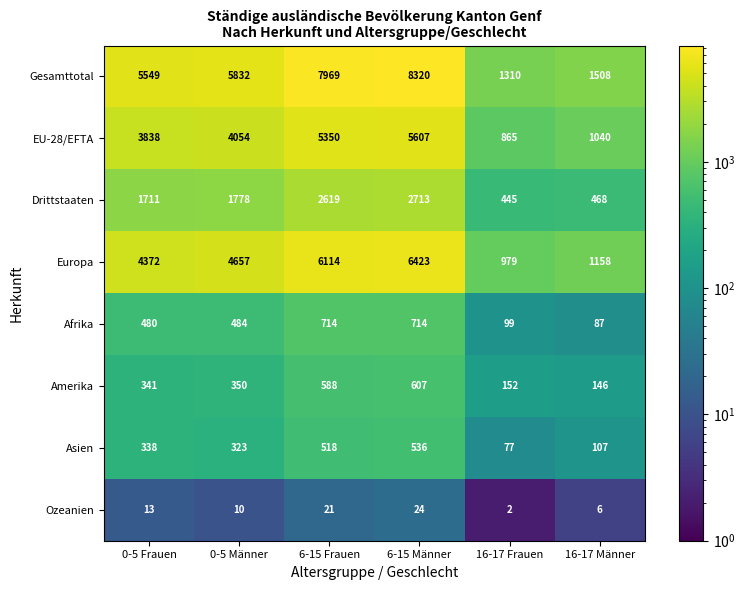

Is it true that Gesamttotal equals 2402 at 16-17 Männer?

False